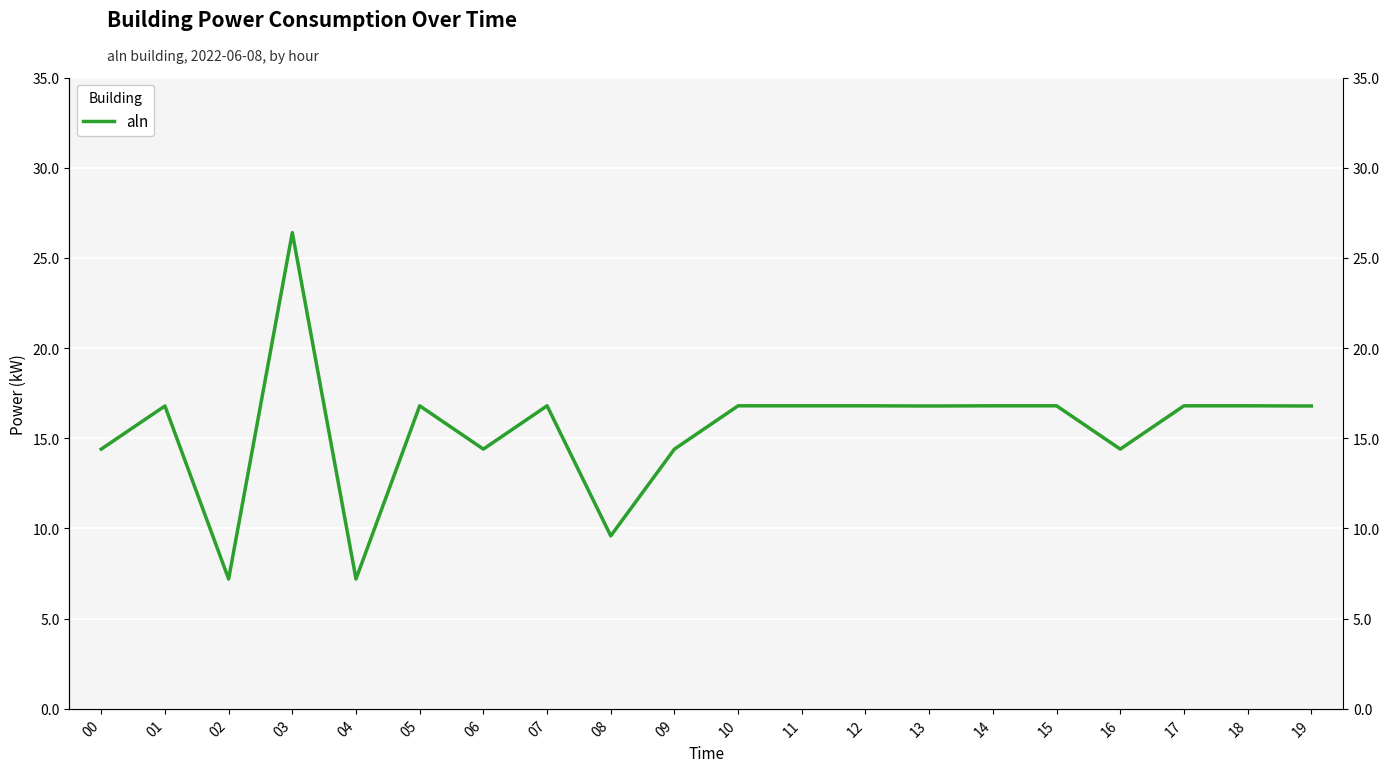

At which label does the data first exceed 16?

01